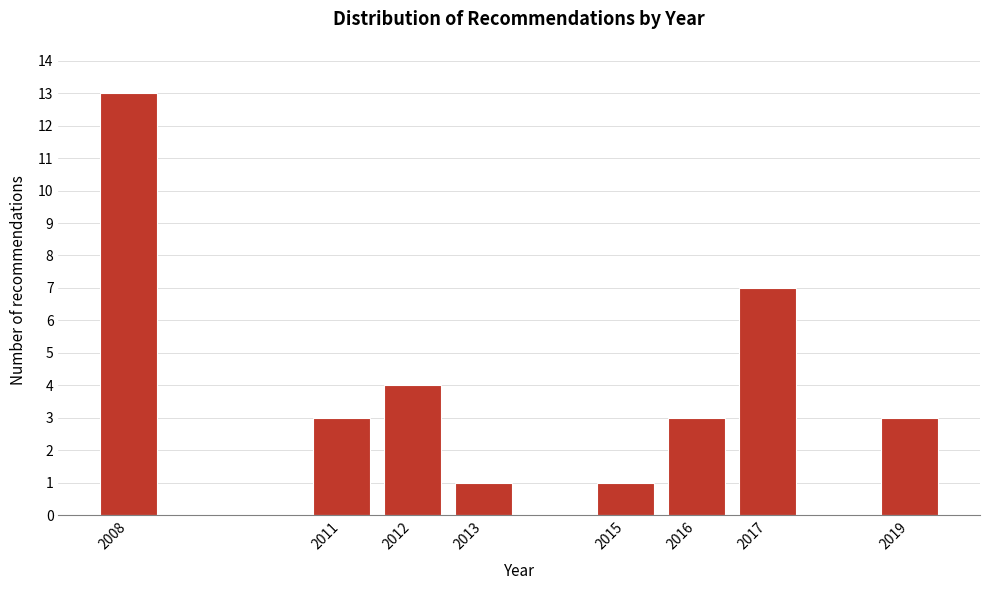

Reading left to right, what are all the values shown in this chart?

13	3	4	1	1	3	7	3